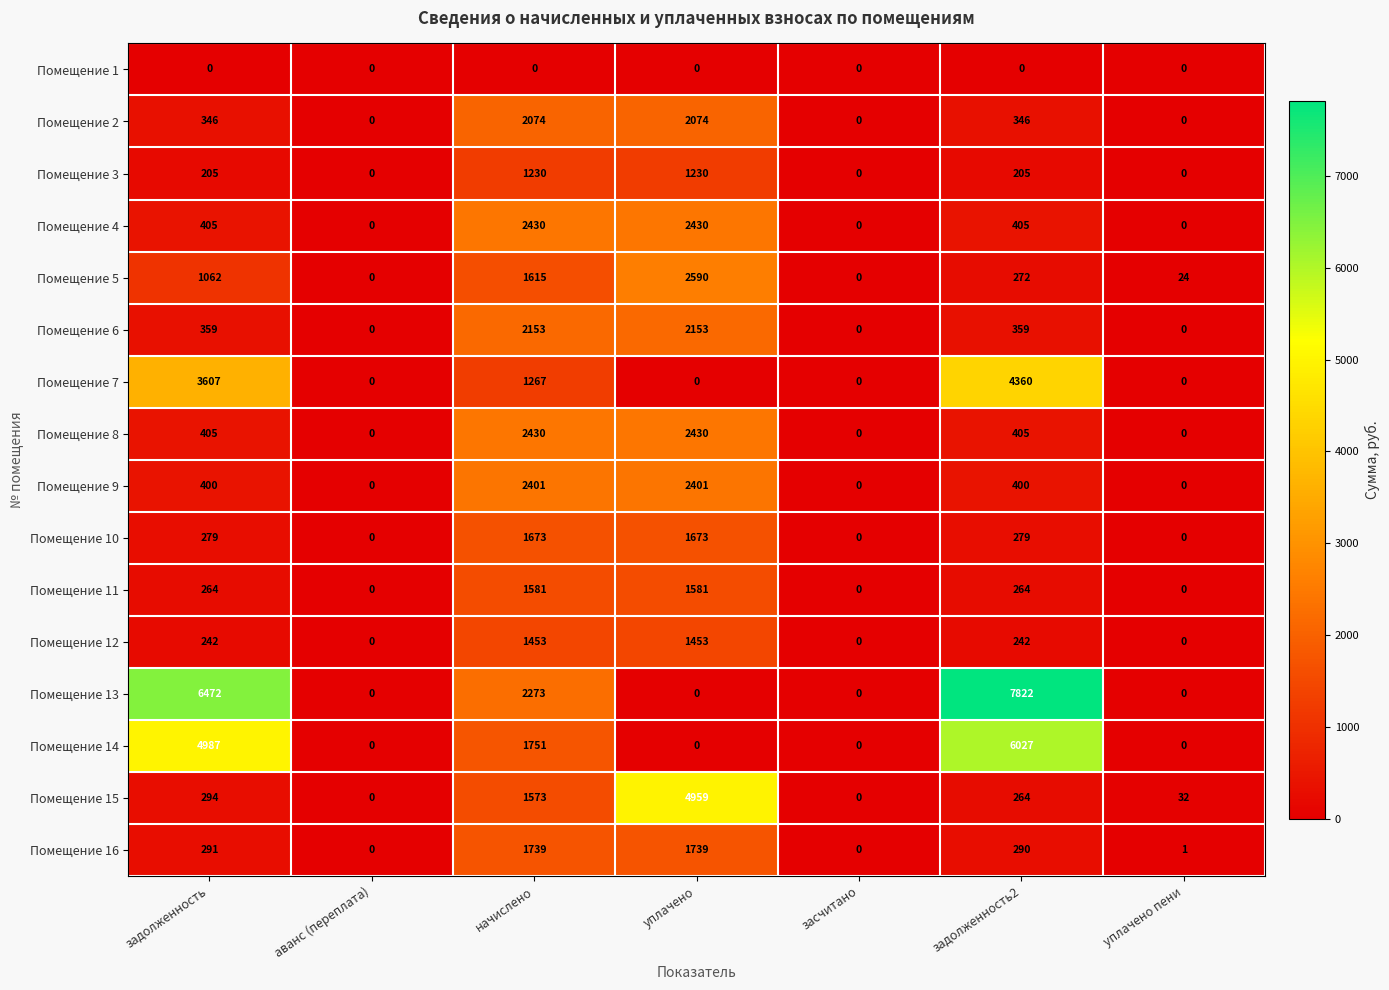

True or false: Помещение 11 has a value of 1581 at уплачено.

True